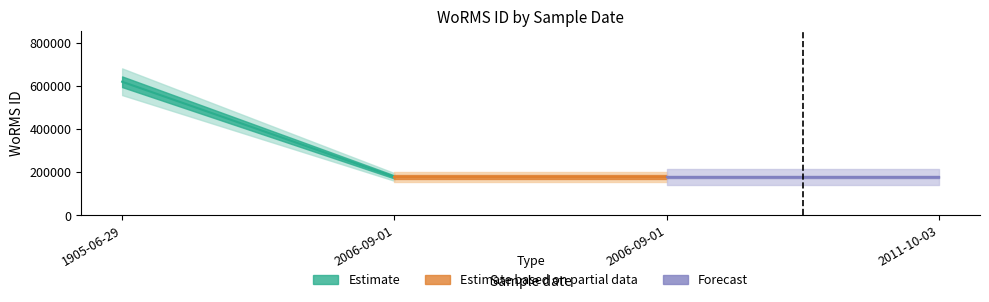

What is the value of the Forecast point at the 2nd from the left?

177595